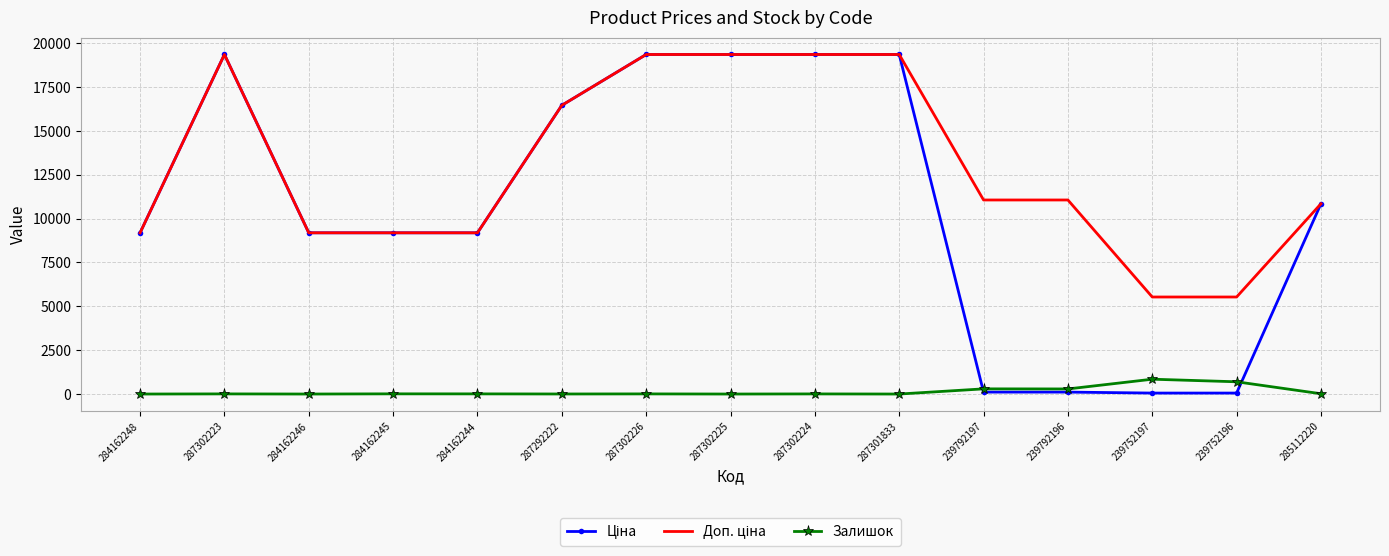

What is the maximum value shown in the chart?

19343.1